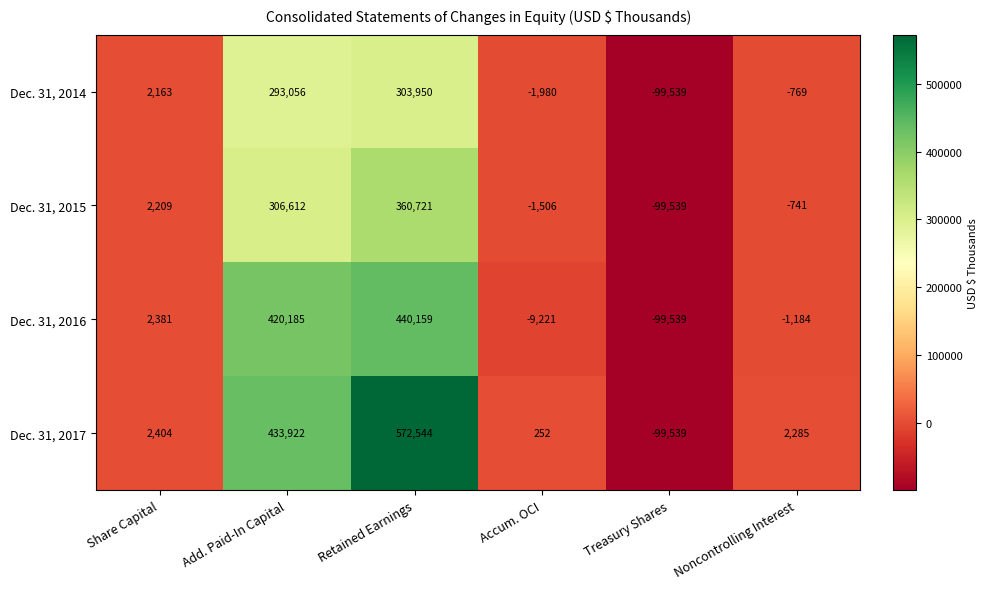

Where is Dec. 31, 2017 nearest to the value 236502?

Add. Paid-In Capital